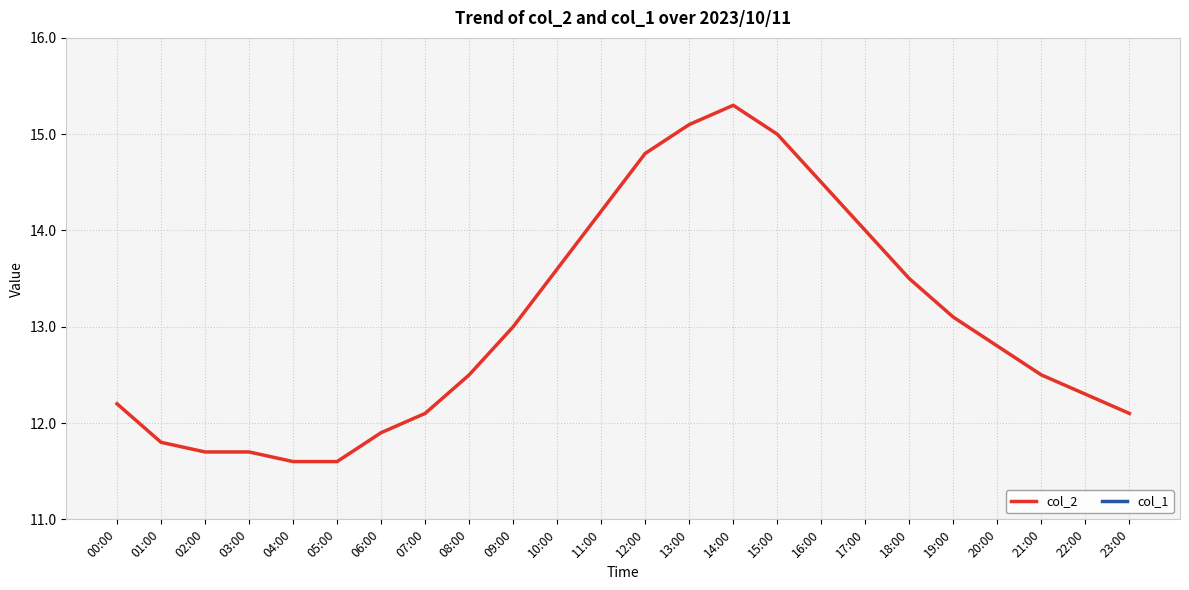

How many interior local peaks does the col_2 series have?

1